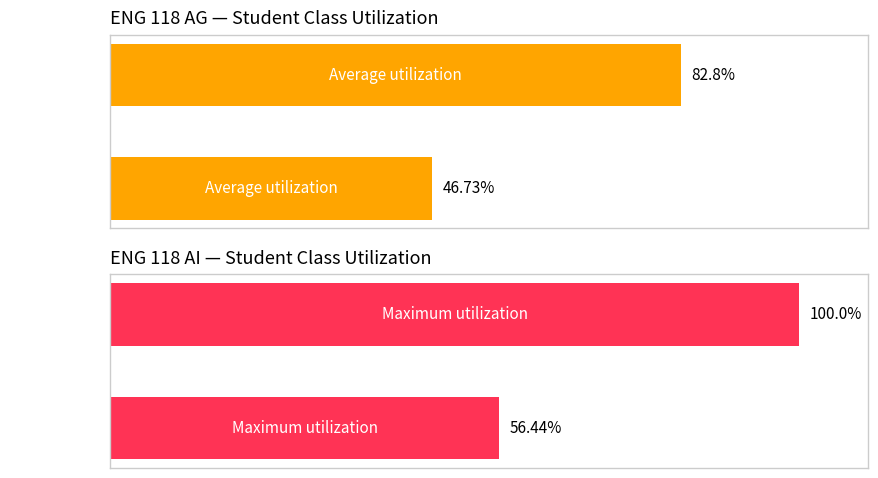

At how many categories does at least one series exceed 99?

1